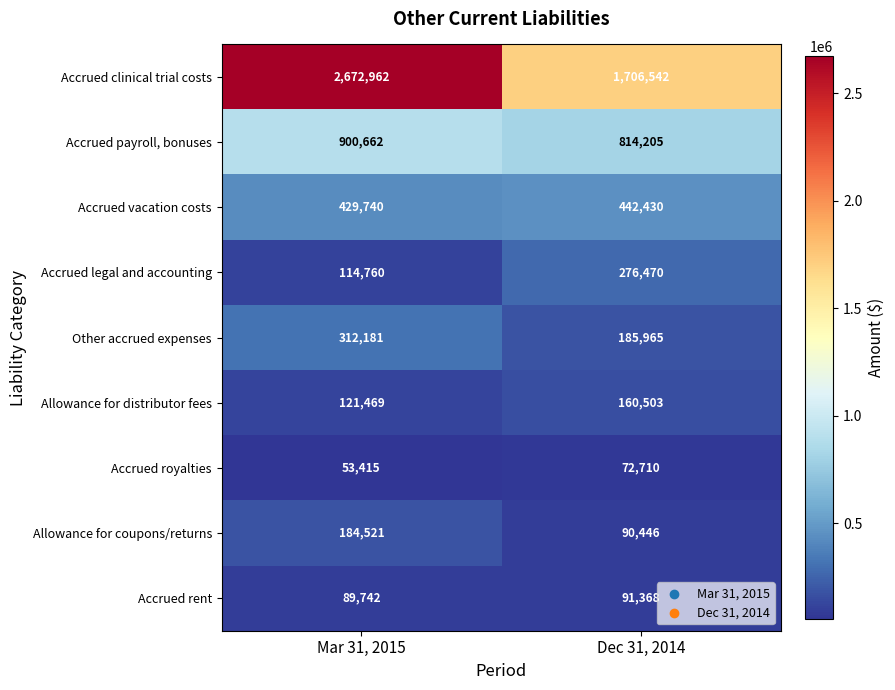

What is the approximate value of Accrued vacation costs at Dec 31, 2014, to the nearest 50?

442450